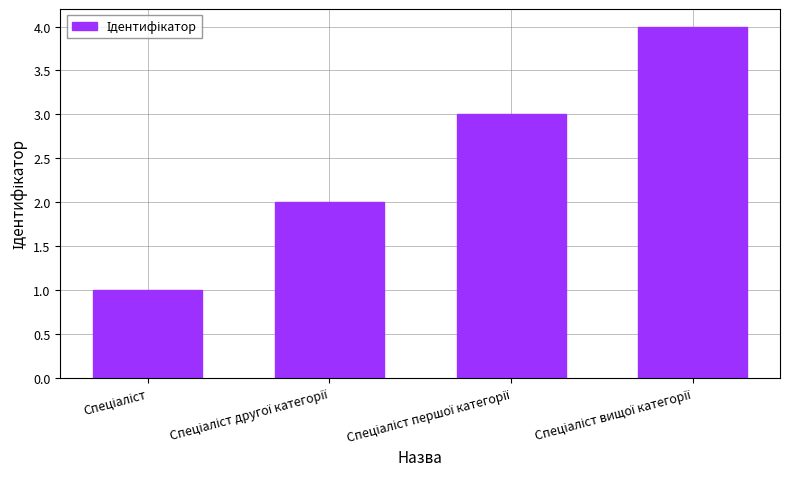

What is the difference between the maximum and minimum values?

3